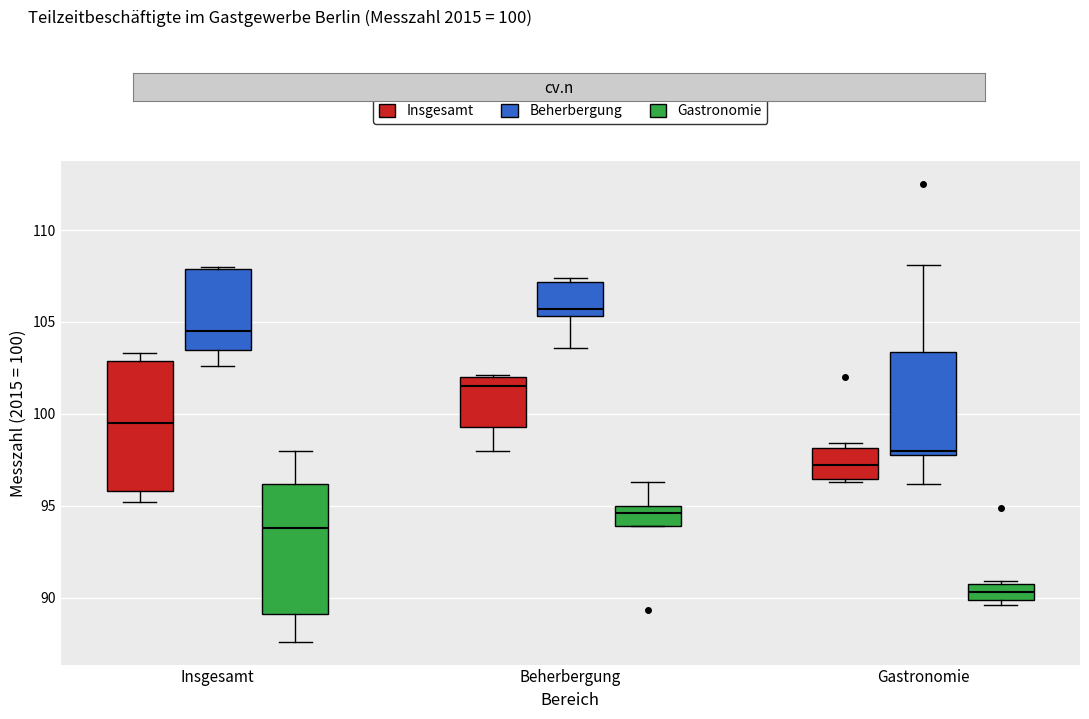

Reading left to right, transcribe this box plot: for each box, give where its median line is, the range the box spans, and where its two whiskers end, as read against the y-axis. The values are not printed on the chart, so give them approximately, as read against the axis.

Insgesamt (Insgesamt): median 99.5, box 96.0 to 103.0, whiskers 95.0 to 103.5
Insgesamt (Beherbergung): median 104.5, box 103.5 to 108.0, whiskers 102.5 to 108.0
Insgesamt (Gastronomie): median 94.0, box 89.0 to 96.0, whiskers 87.5 to 98.0
Beherbergung (Insgesamt): median 101.5, box 99.5 to 102.0, whiskers 98.0 to 102.0
Beherbergung (Beherbergung): median 105.5 (just above the box's lower edge), box 105.5 to 107.0, whiskers 103.5 to 107.5
Beherbergung (Gastronomie): median 94.5, box 94.0 to 95.0, whiskers 94.0 to 96.5
Gastronomie (Insgesamt): median 97.0, box 96.5 to 98.0, whiskers 96.5 (just below the box's lower edge) to 98.5
Gastronomie (Beherbergung): median 98.0 (just above the box's lower edge), box 98.0 to 103.5, whiskers 96.0 to 108.0
Gastronomie (Gastronomie): median 90.5, box 90.0 to 91.0, whiskers 89.5 to 91.0 (just above the box's upper edge)